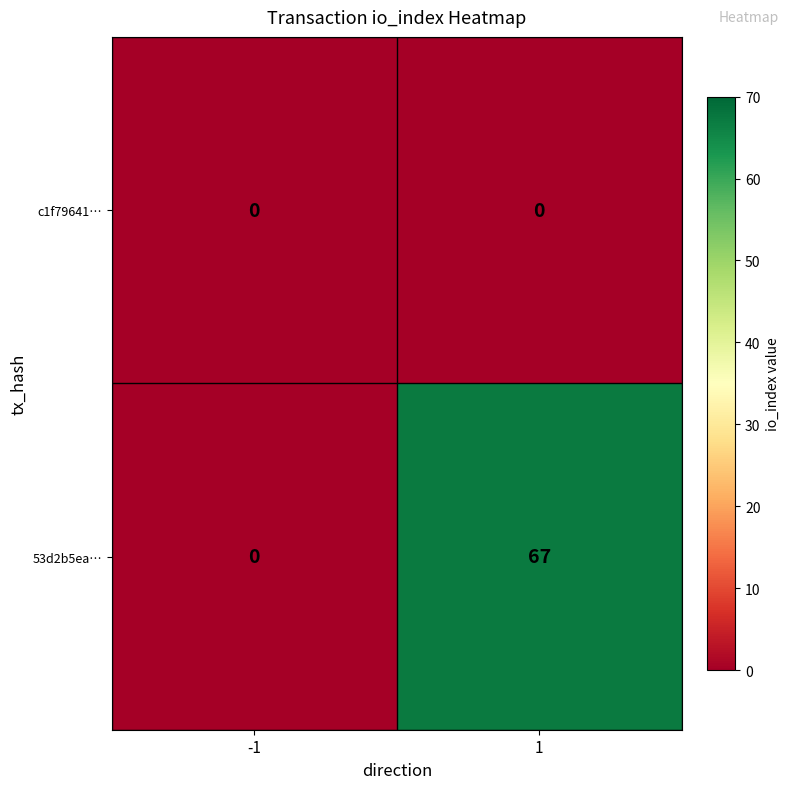

How many series are shown in this chart?

2